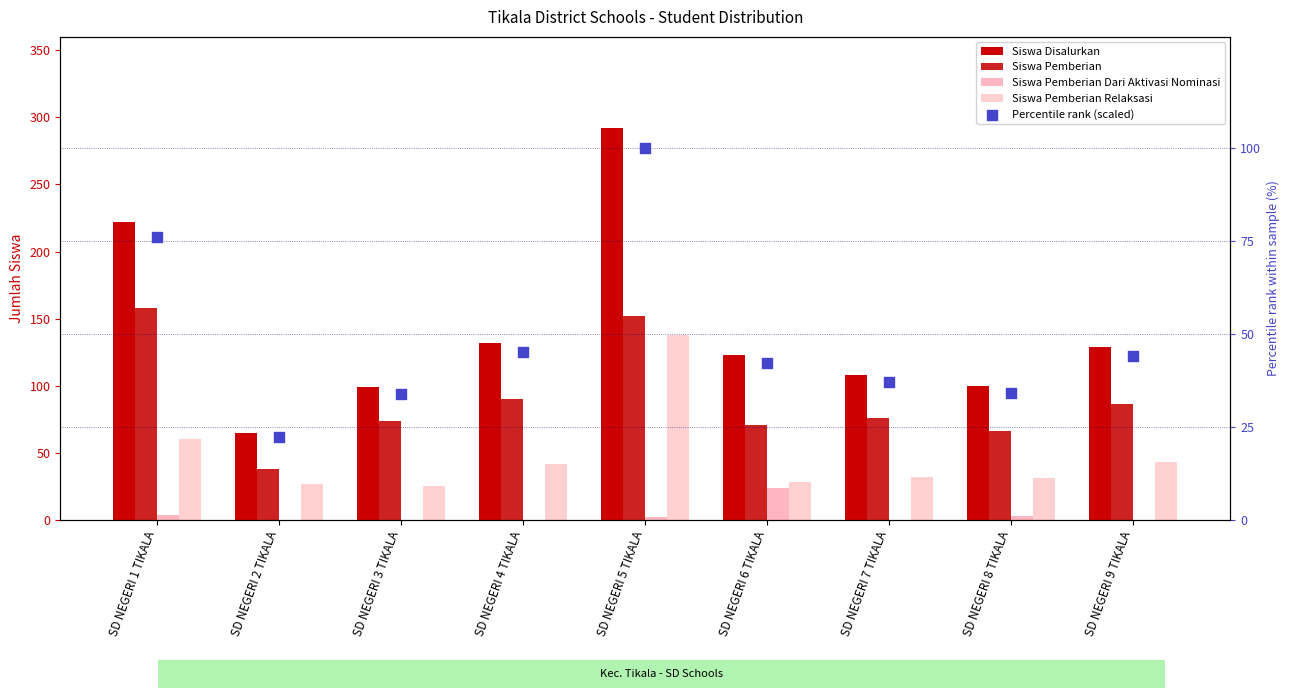

Which series reaches the minimum Y coordinate?

Siswa Pemberian Dari Aktivasi Nominasi